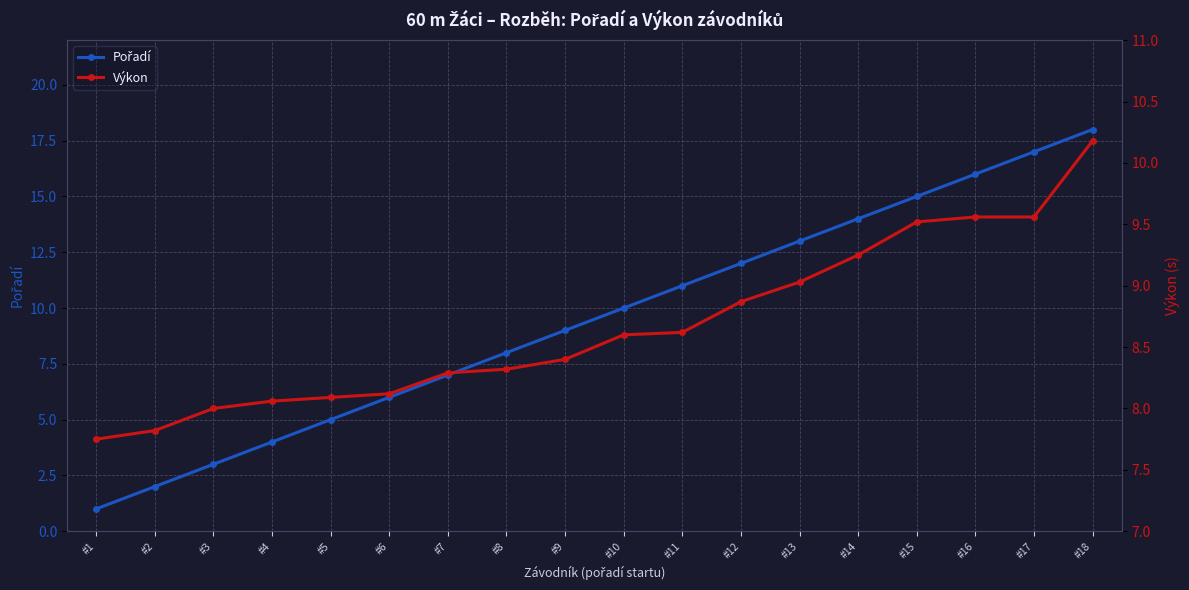

Reading right to left, what are all the values shown in this chart?

Pořadí: 18.0	17.0	16.0	15.0	14.0	13.0	12.0	11.0	10.0	9.0	8.0	7.0	6.0	5.0	4.0	3.0	2.0	1.0
Výkon: 10.2	9.6	9.6	9.5	9.2	9.0	8.9	8.6	8.6	8.4	8.3	8.3	8.1	8.1	8.1	8.0	7.8	7.8